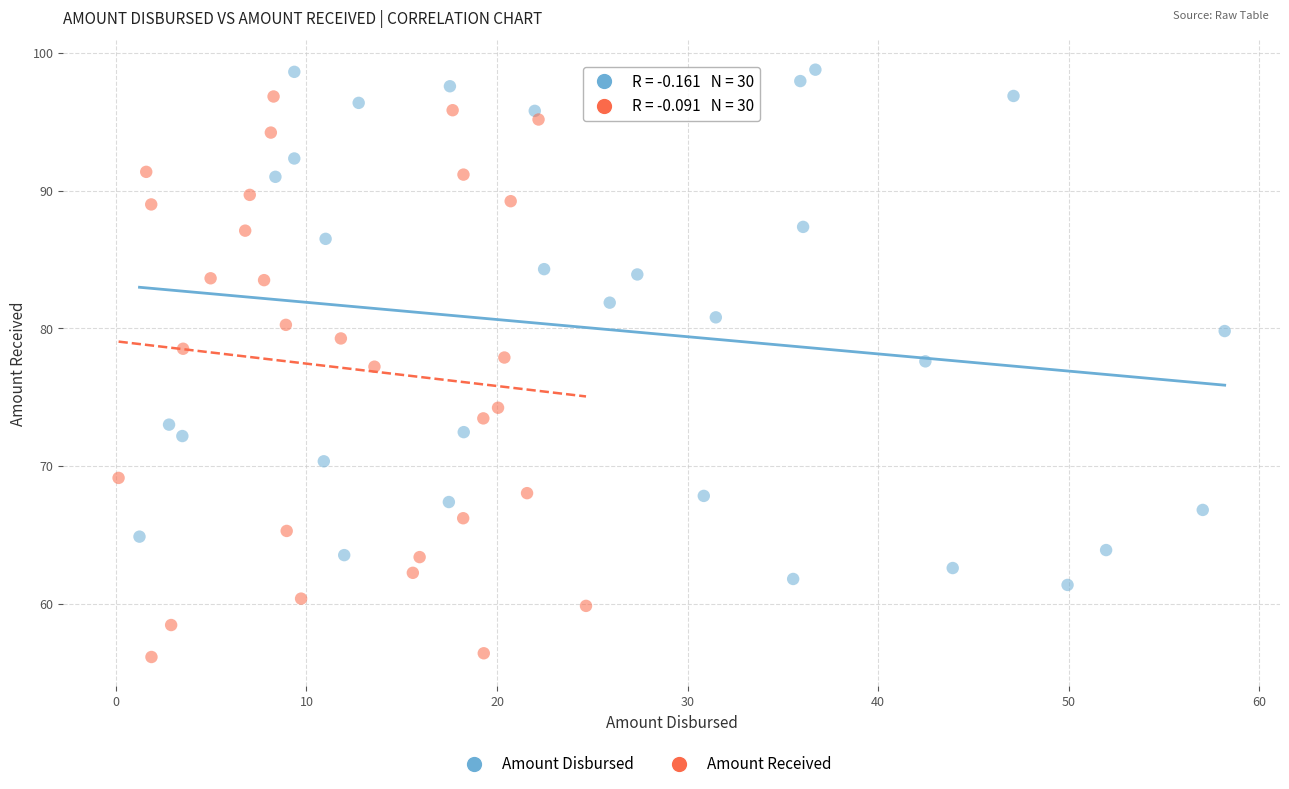

Which series reaches the minimum Y coordinate?

Amount Received